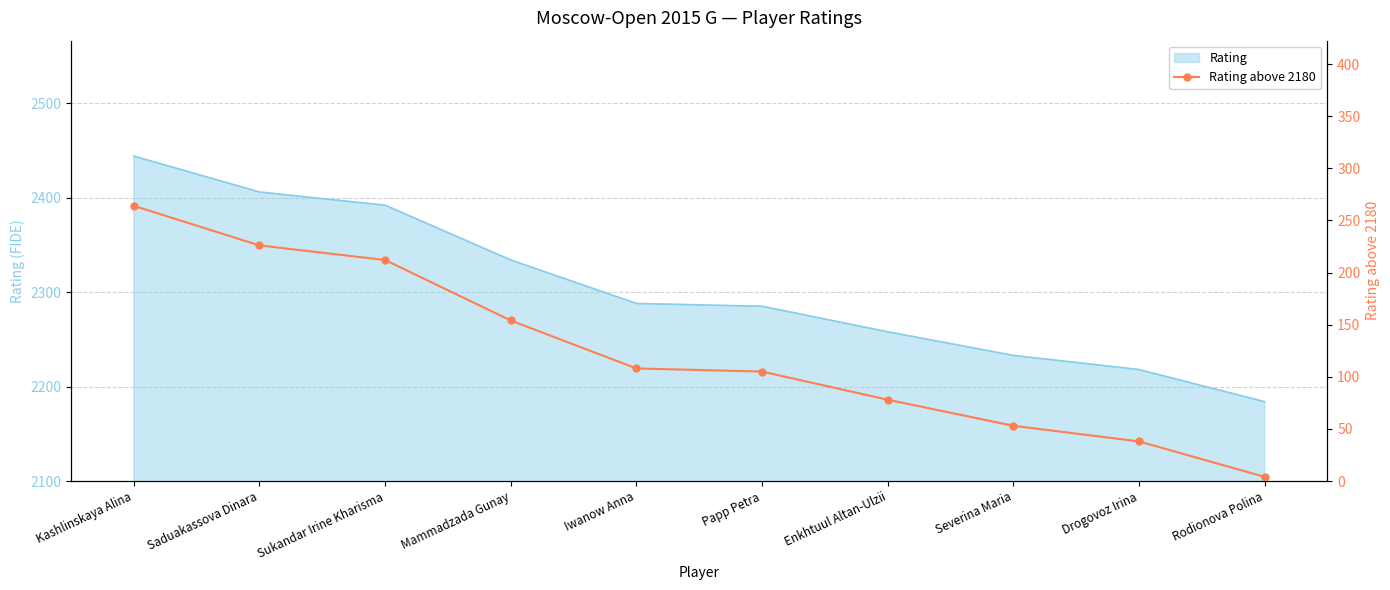

True or false: the data shows 4 at Rodionova Polina.

True